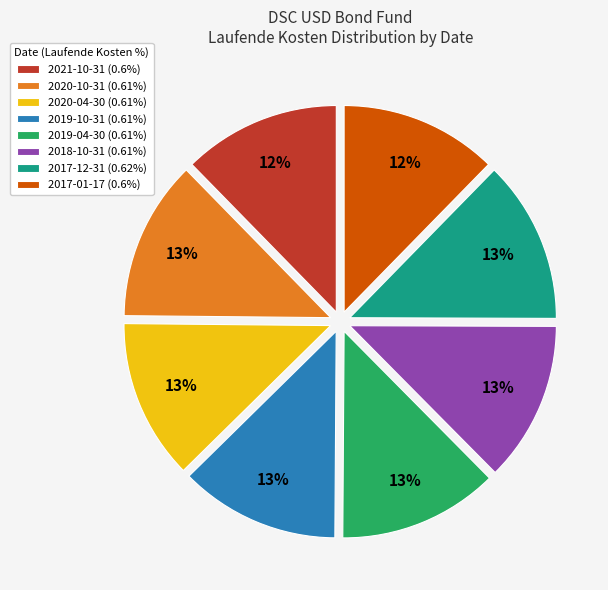

Is 2018-10-31 the majority of the pie?

No